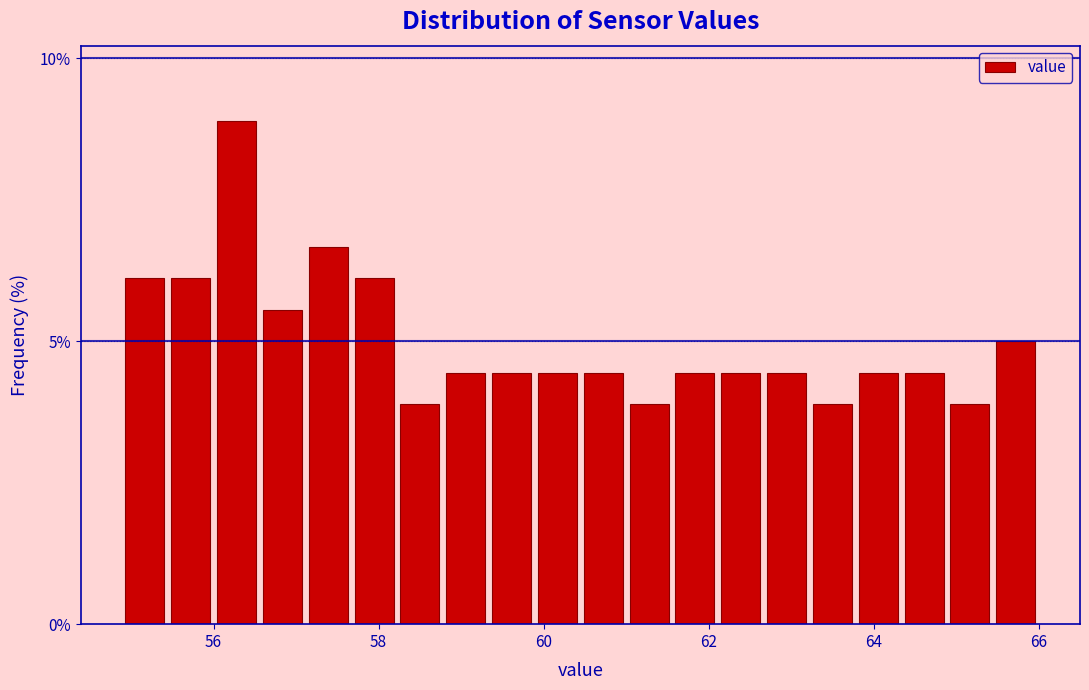

Around what value on the x-axis is the tallest bar? Give the approximate position of its centre, as read against the axis.

56.2